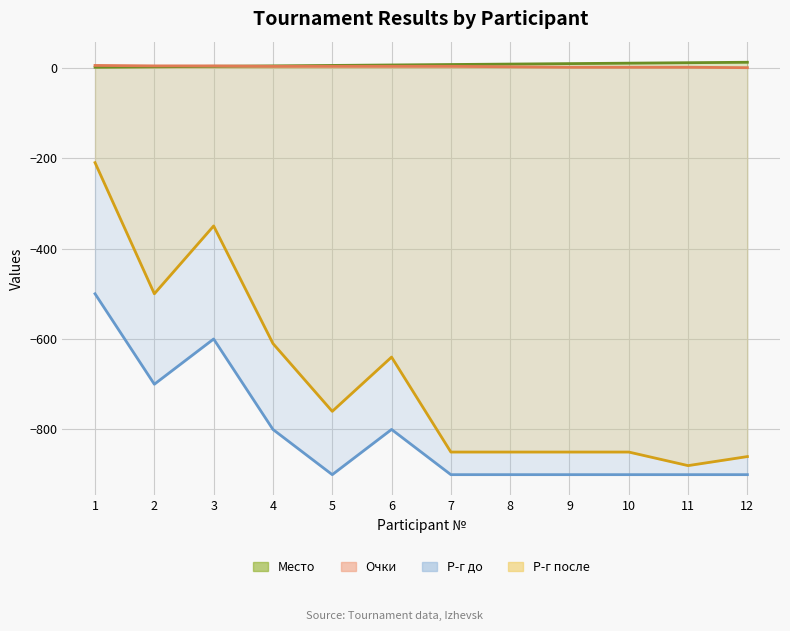

At how many categories does at least one series exceed -530?

12